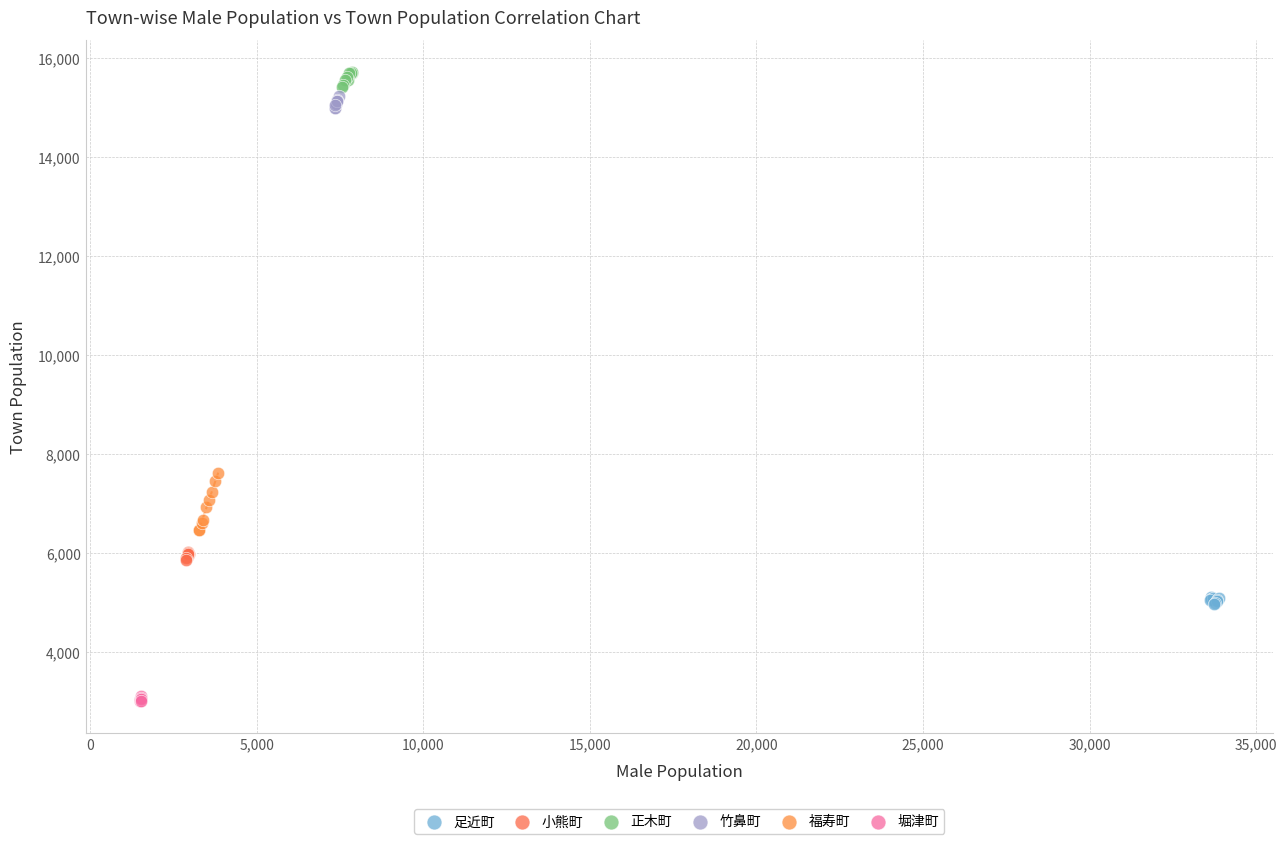

What are all the series names shown in the legend?

足近町, 小熊町, 正木町, 竹鼻町, 福寿町, 堀津町